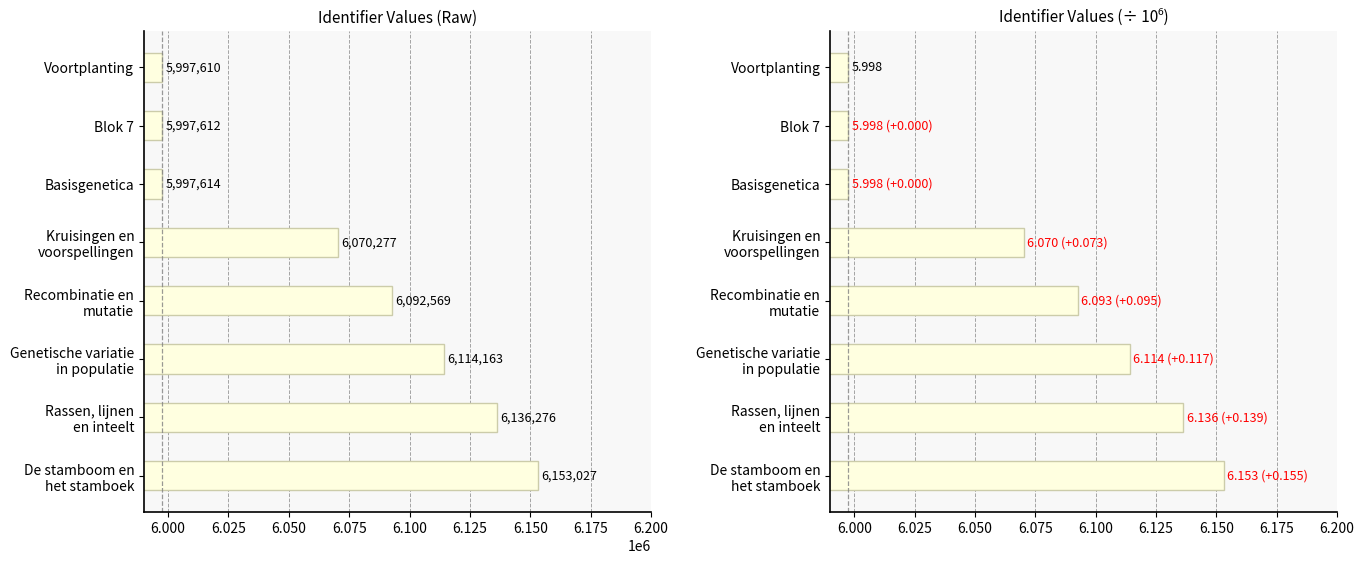

What is the minimum value for Identifier (×10⁻⁶)?

6.0